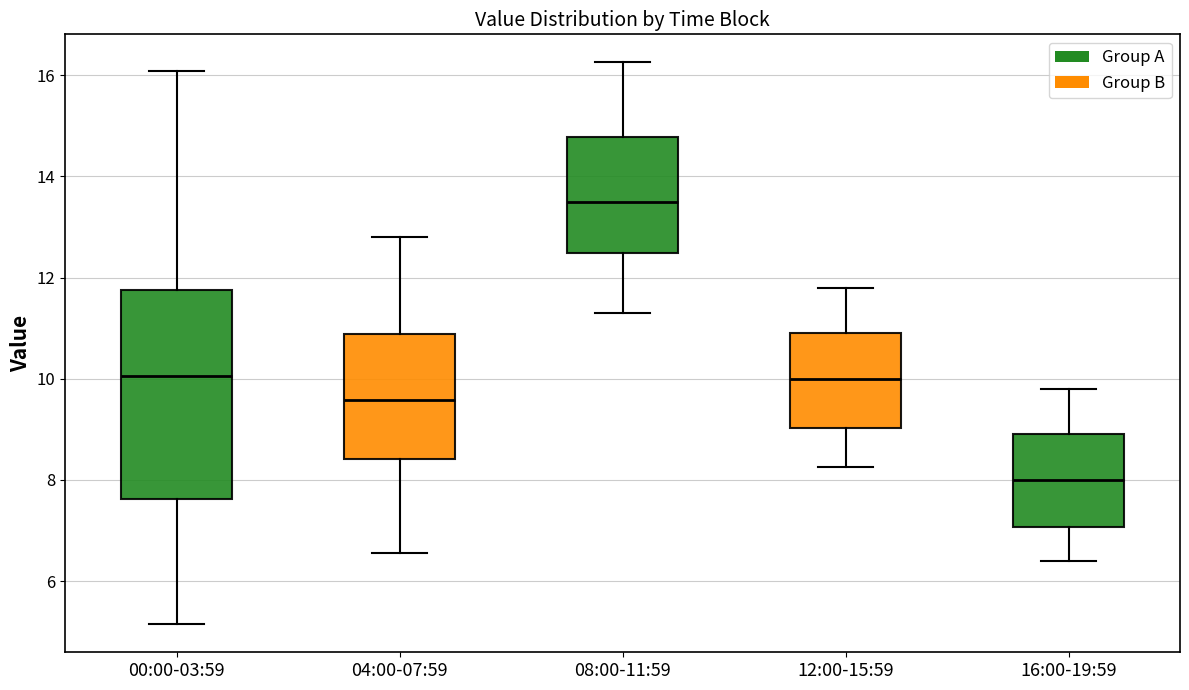

Comparing the boxes themselves (not the whiskers), which one is the tallest?

00:00-03:59